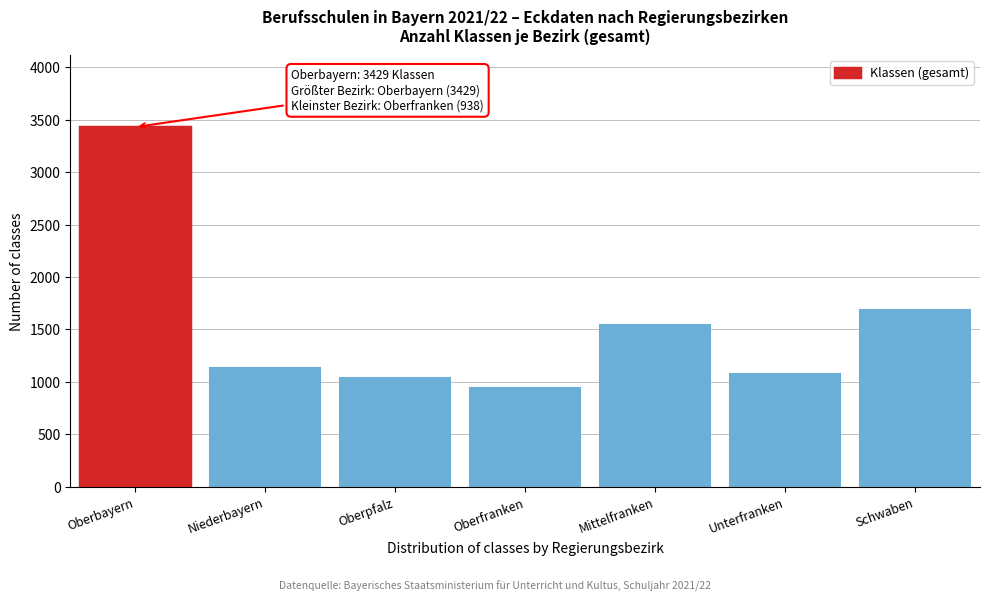

Reading right to left, what are all the values shown in this chart?

1681	1078	1542	938	1040	1134	3429